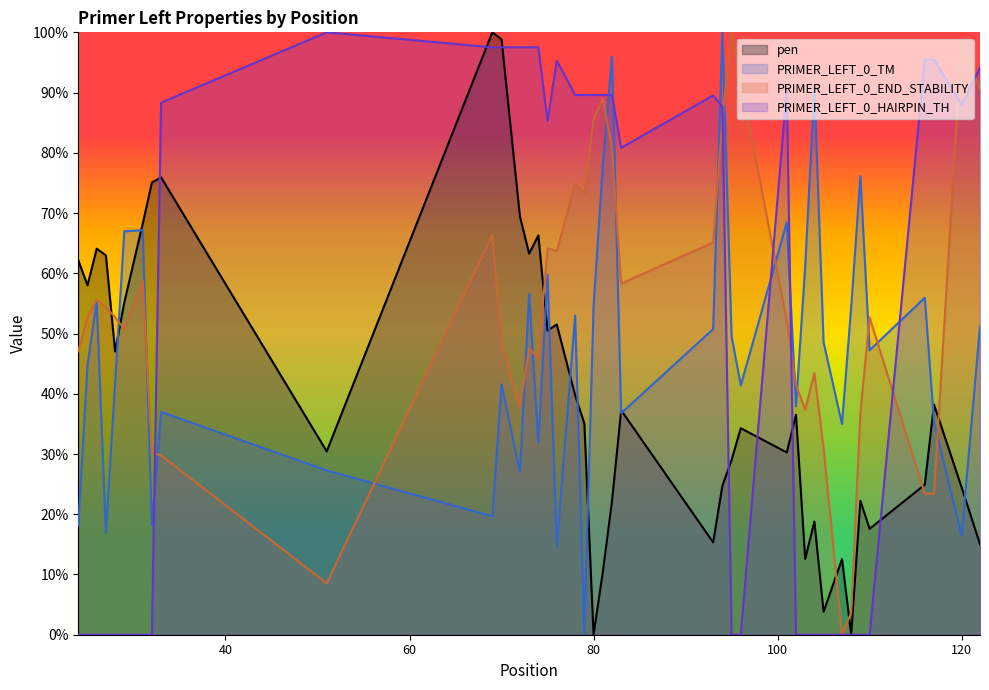

Reading right to left, extract all data points from this chart.

pen: 122=15.0	120=24.5	117=38.2	116=24.9	110=17.6	109=22.2	108=0.0	107=12.5	105=3.8	104=18.8	103=12.6	102=36.5	101=30.3	96=34.3	95=29.0	94=24.7	93=15.3	83=37.3	82=22.1	81=10.3	80=0.0	79=35.1	78=39.7	76=51.5	75=50.5	74=66.3	73=63.3	72=69.4	70=98.8	69=100.0	51=30.4	33=75.9	32=75.1	31=68.2	29=55.2	28=47.0	27=63.0	26=64.1	25=58.0	24=62.2
PRIMER_LEFT_0_TM: 122=51.2	120=16.4	117=35.3	116=55.9	110=47.2	109=76.1	108=54.4	107=35.0	105=48.5	104=90.8	103=61.1	102=37.9	101=68.5	96=41.4	95=49.6	94=100.0	93=50.7	83=36.8	82=96.0	81=77.7	80=54.5	79=0.0	78=53.0	76=14.6	75=59.7	74=31.9	73=56.6	72=27.0	70=41.6	69=19.7	51=27.3	33=37.0	32=18.2	31=67.1	29=67.0	28=41.7	27=16.9	26=55.4	25=44.7	24=18.2
PRIMER_LEFT_0_END_STABILITY: 122=90.5	120=98.8	117=23.4	116=23.4	110=52.7	109=36.8	108=3.7	107=0.0	105=31.0	104=43.4	103=37.3	102=41.5	101=52.2	96=92.0	95=100.0	94=85.6	93=65.1	83=58.3	82=80.7	81=89.0	80=85.6	79=73.2	78=74.9	76=63.7	75=64.1	74=45.9	73=47.6	72=37.8	70=48.3	69=66.3	51=8.5	33=29.8	32=30.2	31=58.8	29=50.7	28=52.7	27=54.4	26=55.6	25=52.7	24=47.1
PRIMER_LEFT_0_HAIRPIN_TH: 122=94.1	120=88.0	117=95.5	116=95.5	110=0.0	109=0.0	108=0.0	107=0.0	105=0.0	104=0.0	103=0.0	102=0.0	101=90.6	96=0.0	95=0.0	94=87.6	93=89.5	83=80.8	82=89.6	81=89.6	80=89.6	79=89.6	78=89.6	76=95.3	75=85.3	74=97.5	73=97.5	72=97.5	70=97.5	69=97.5	51=100.0	33=88.3	32=0.0	31=0.0	29=0.0	28=0.0	27=0.0	26=0.0	25=0.0	24=0.0